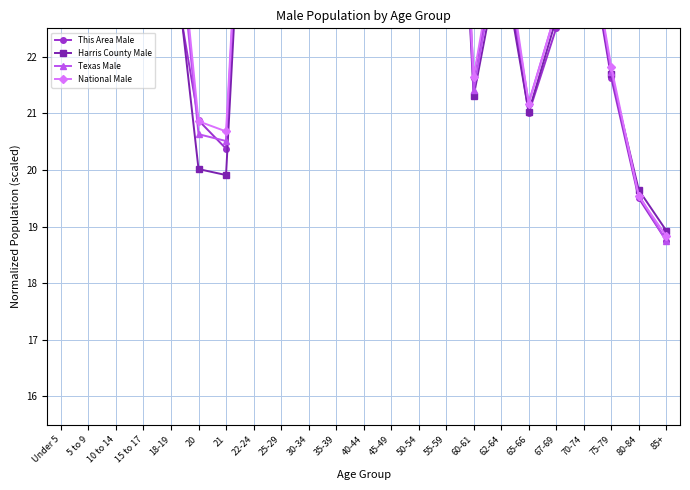

Which category has the highest value in the Texas Male series?

30-34